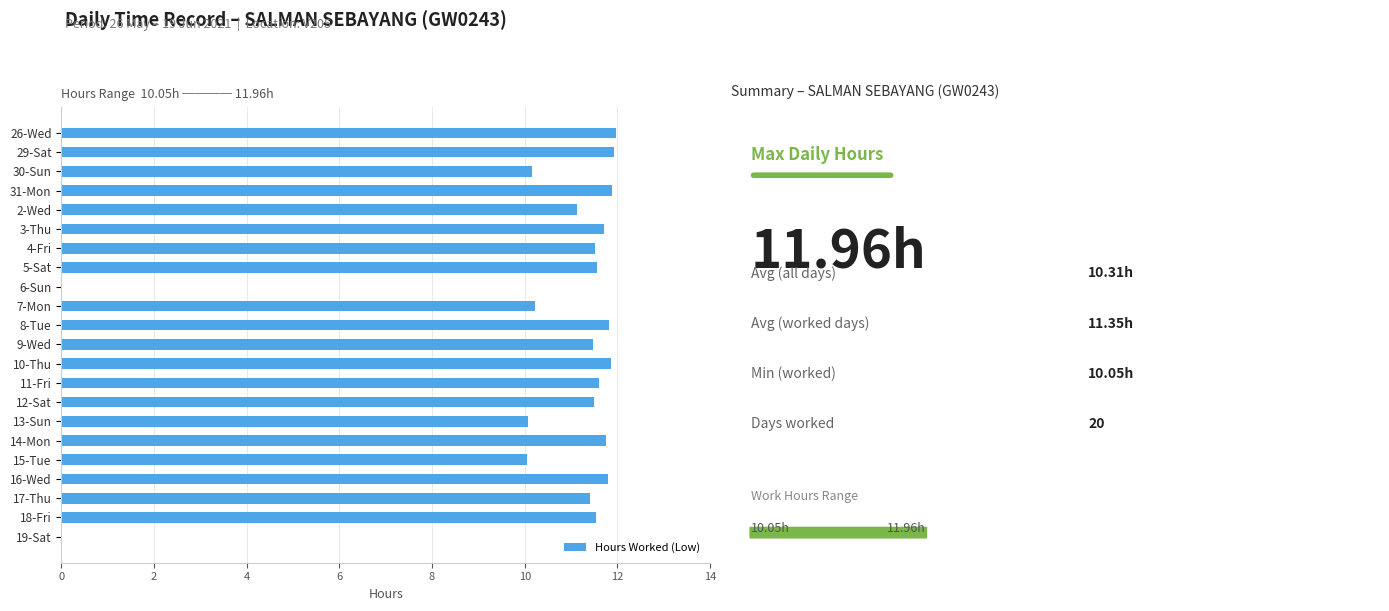

What is the sum of all values?

226.9